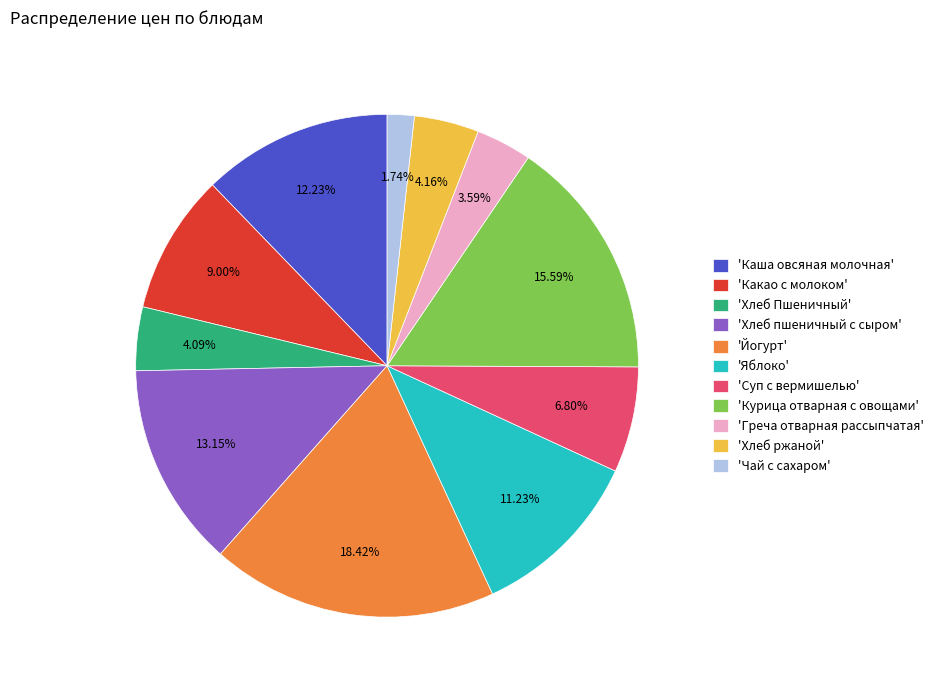

Is there any slice that represents more than half of the pie?

No